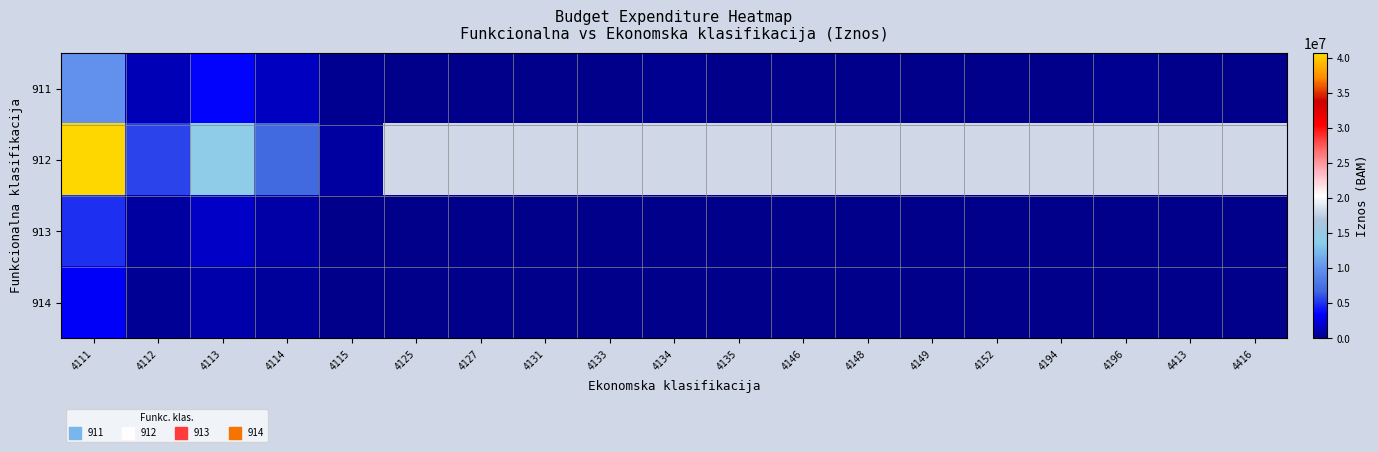

What value does the 911 series have at 4194?

31000.0